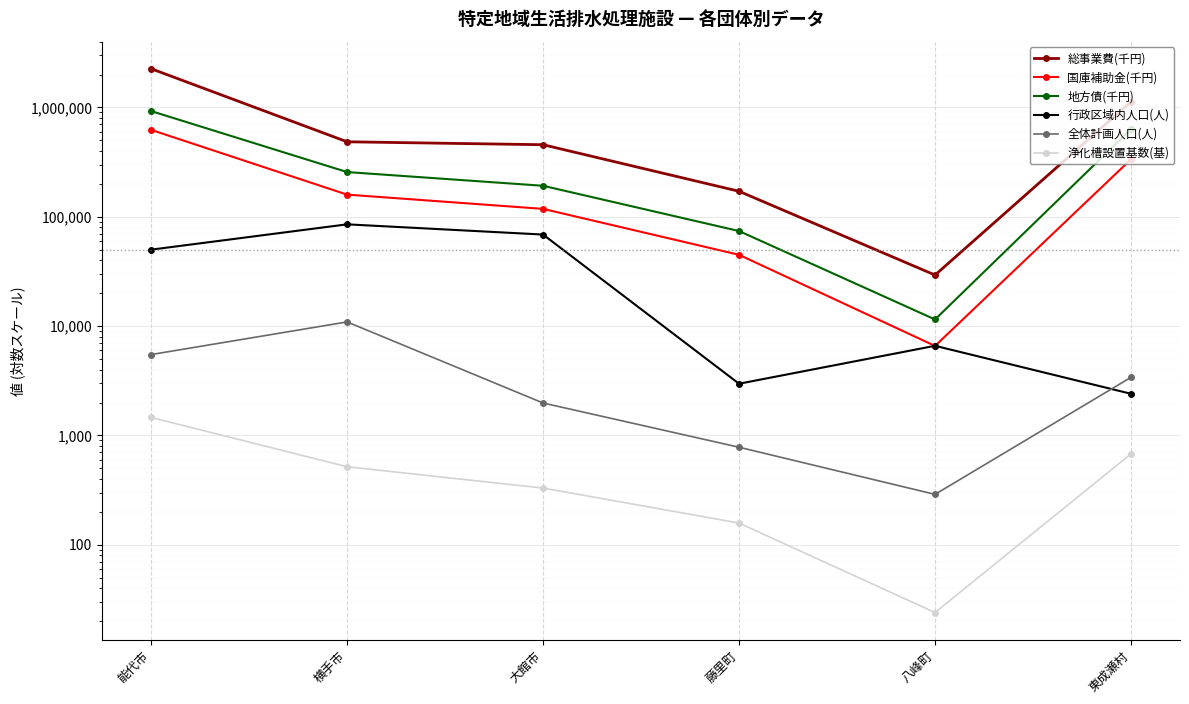

The 地方債(千円) series shows 192000 at 大館市. True or false?

True